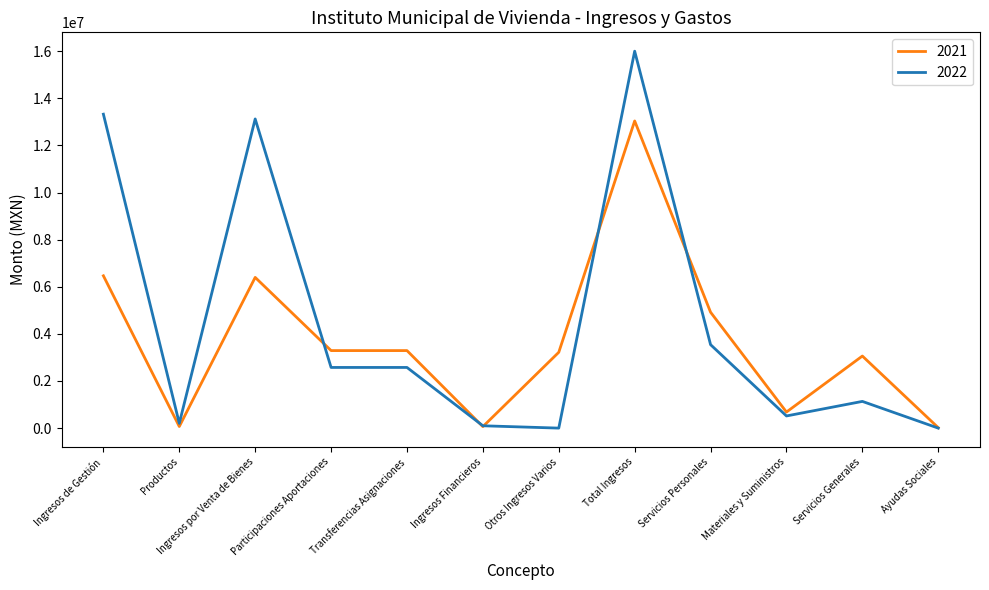

What is the spread (max minus min) of values at Participaciones Aportaciones?

715758.2